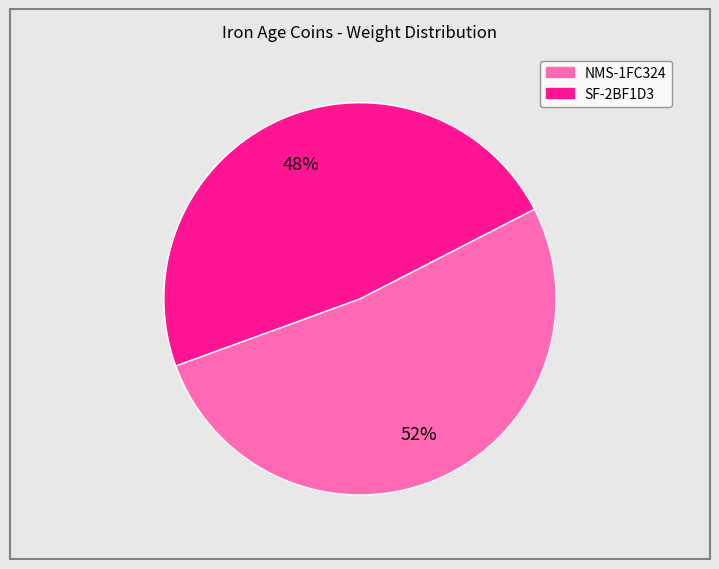

Which category has the smallest portion of the pie?

SF-2BF1D3